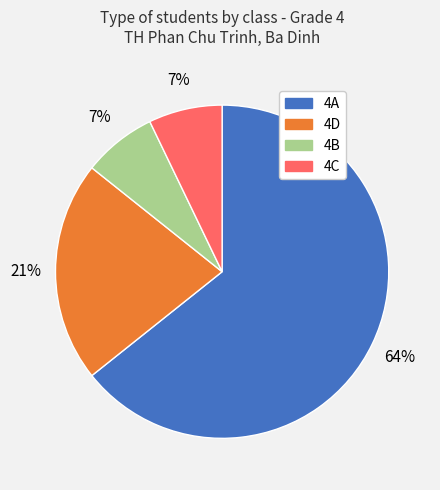

How many segments does this pie chart have?

4